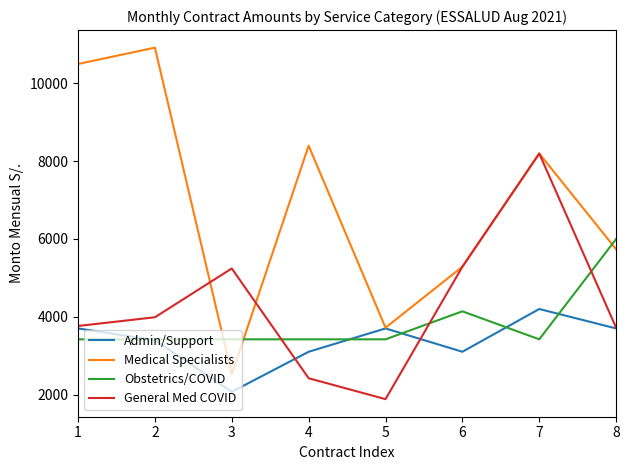

Which series changed the most between 2 and 7?

General Med COVID